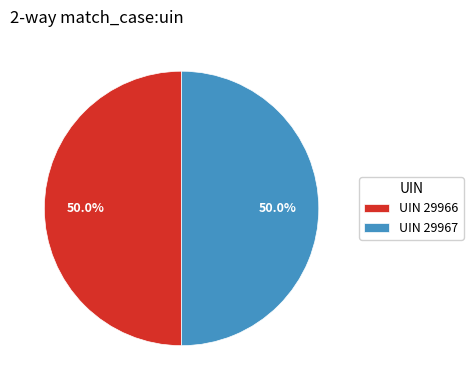

Combined, what portion of the pie is UIN 29967 and UIN 29966?

100.0%